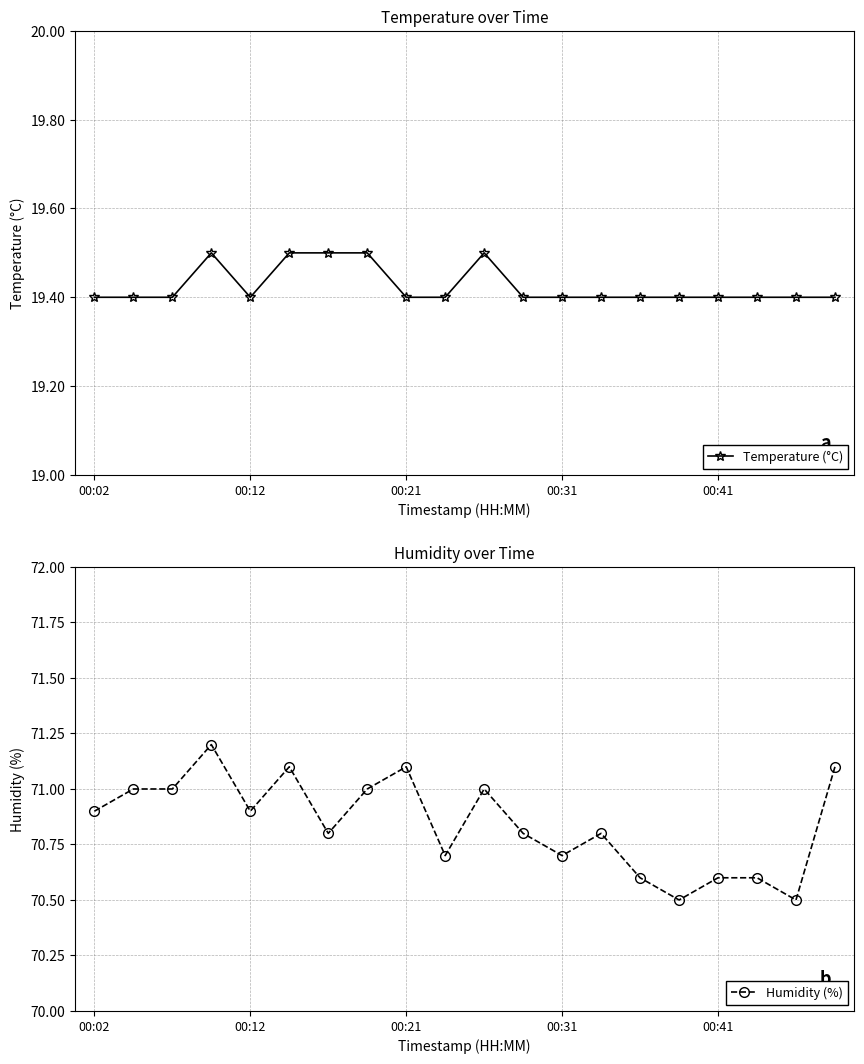

At how many categories does at least one series exceed 67?

20